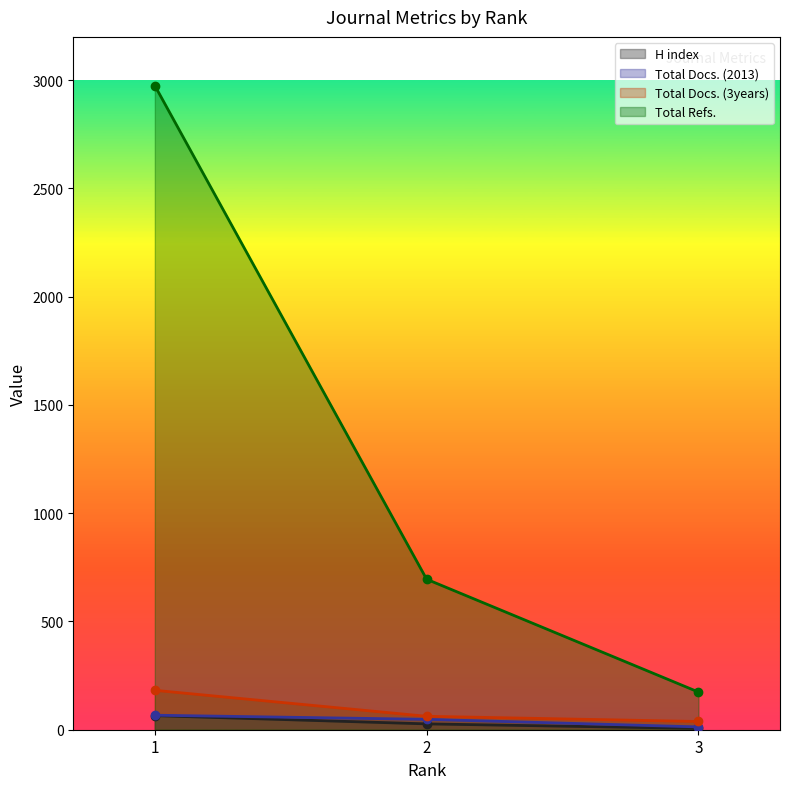

What is the difference between the H index values at 1 and 3?

59